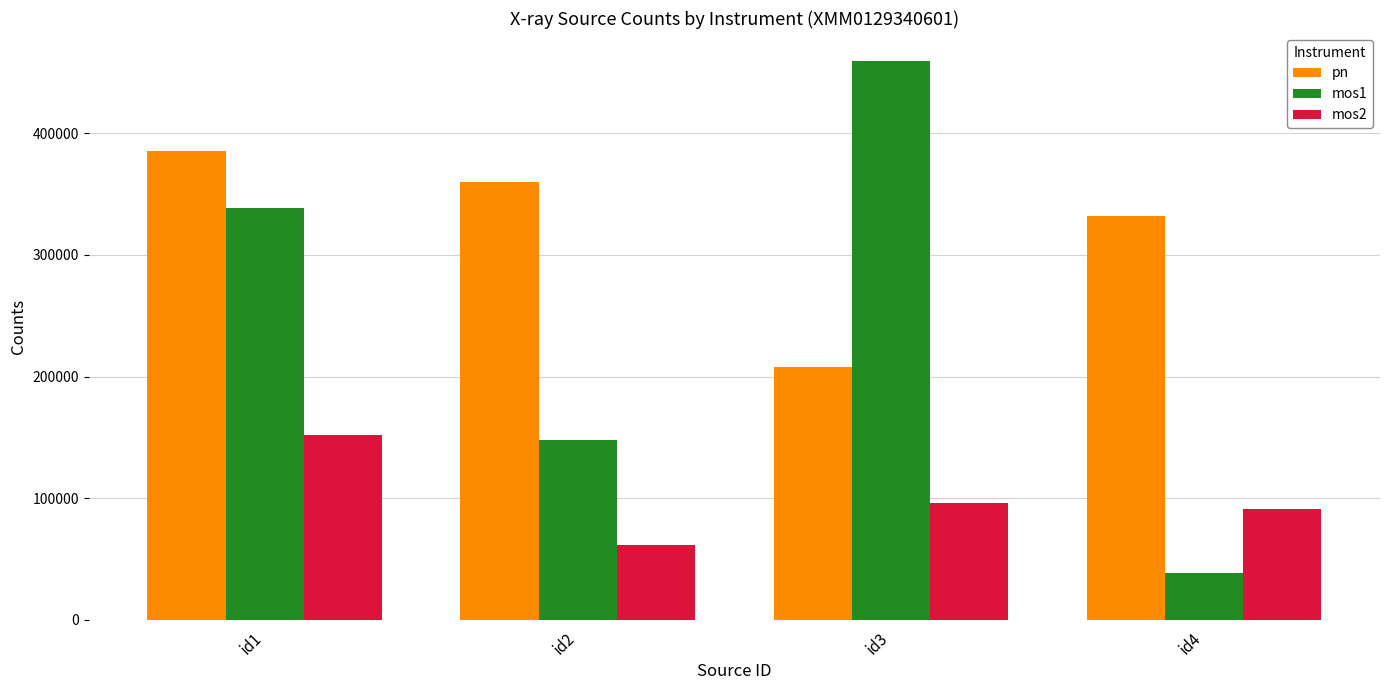

How many bars are there in total?

12